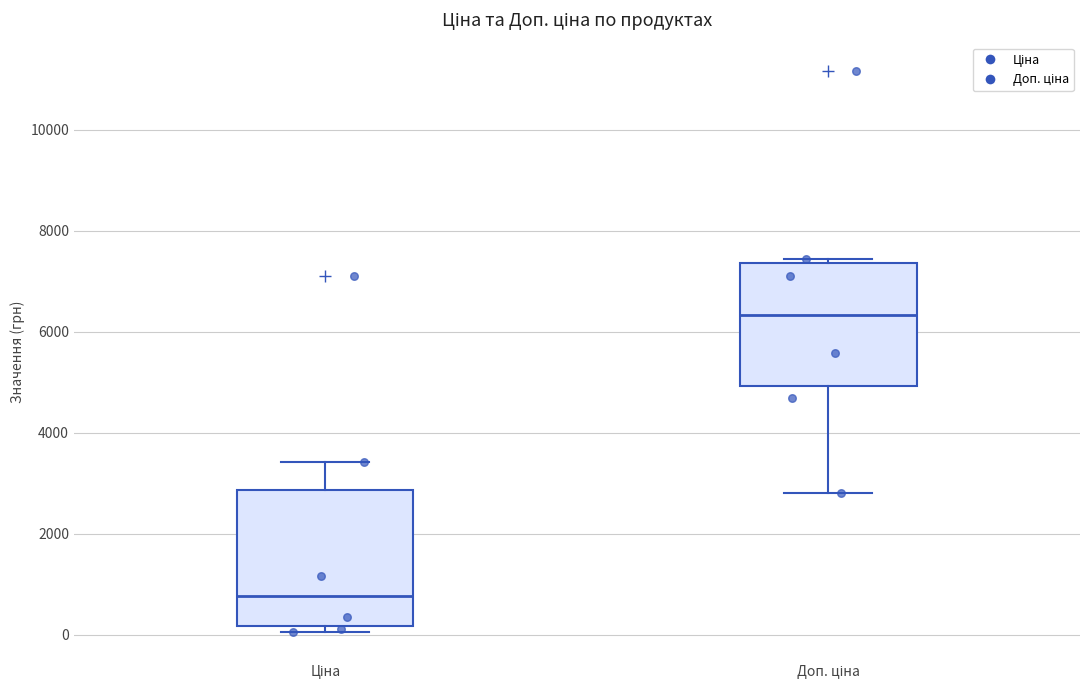

Reading left to right, read every box against the y-axis: the position of its median line, the range the box covers, and the ends of its whiskers. The values are not printed on the chart, so give them approximately, as read against the axis.

Ціна: median 800, box 200 to 2800, whiskers 0 to 3400
Доп. ціна: median 6400, box 5000 to 7400, whiskers 2800 to 7400 (just above the box's upper edge)